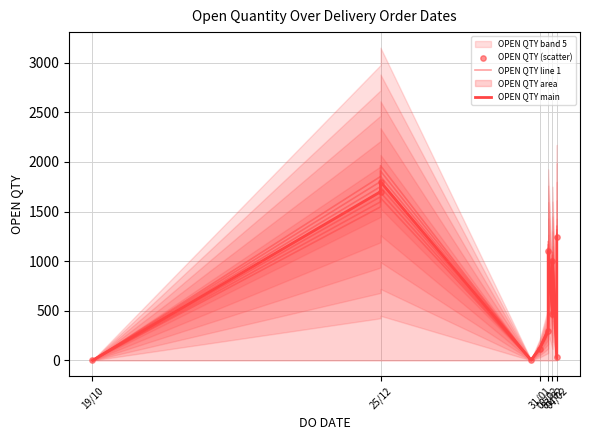

Which series contains the lowest Y value?

OPEN QTY main